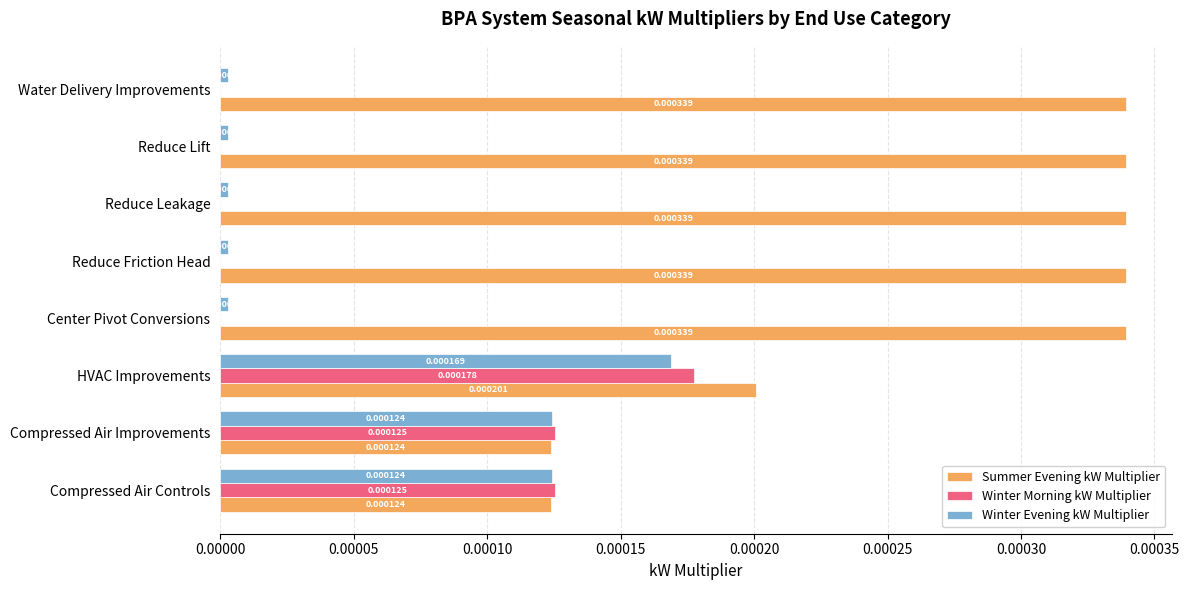

Is the value of Winter Evening kW Multiplier at Compressed Air Controls greater than the value of Summer Evening kW Multiplier at Reduce Leakage?

No